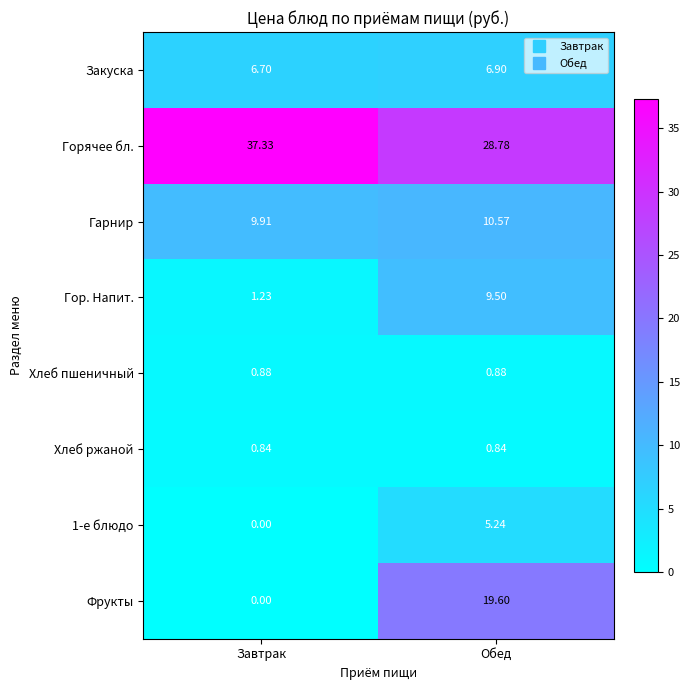

Which series has the largest total across all categories?

Горячее бл.